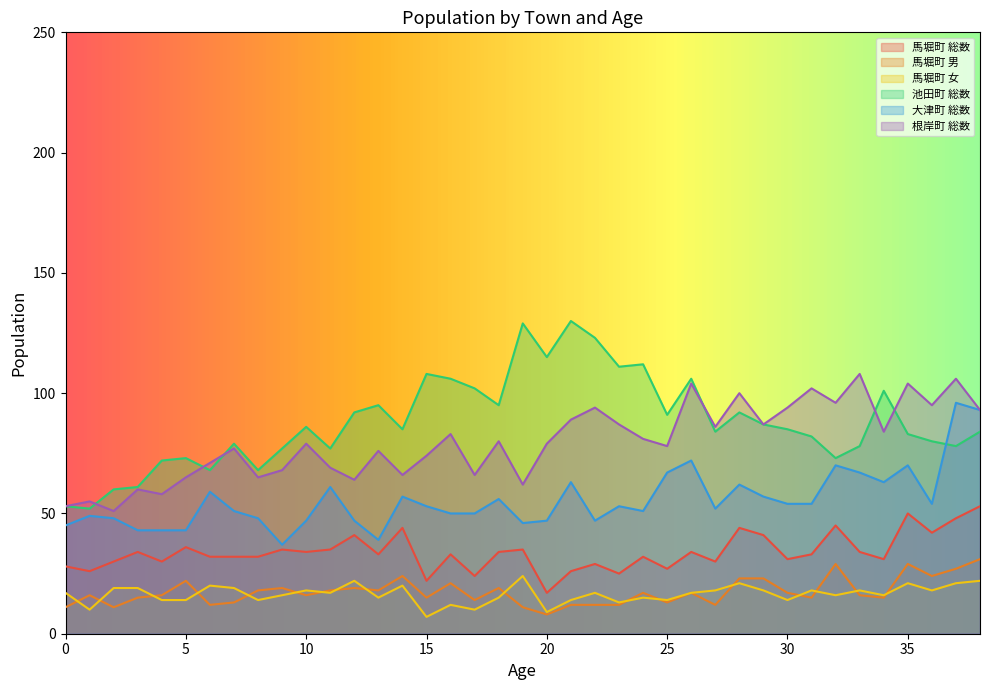

True or false: 大津町 総数 and 池田町 総数 intersect in this chart.

True